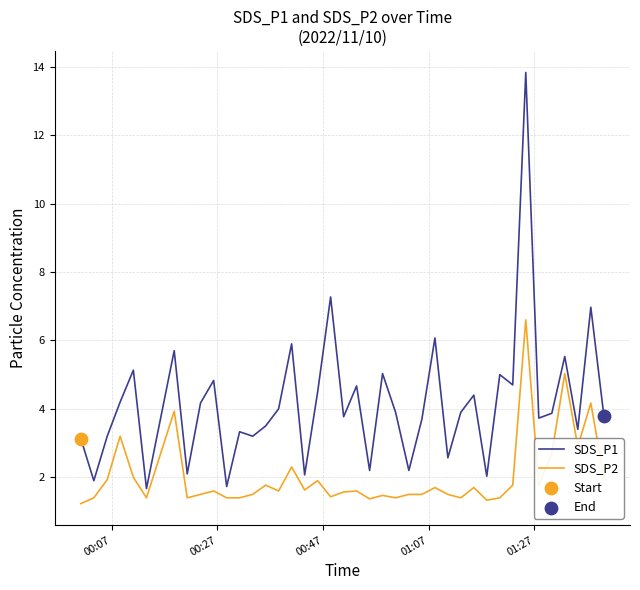

Which series has the largest total across all categories?

SDS_P1